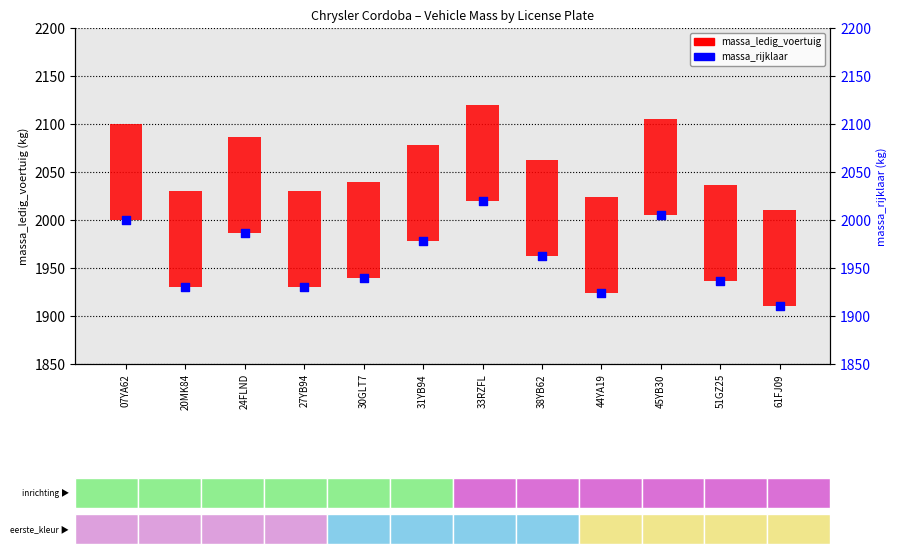

What are all the series names shown in the legend?

massa_ledig_voertuig, massa_rijklaar